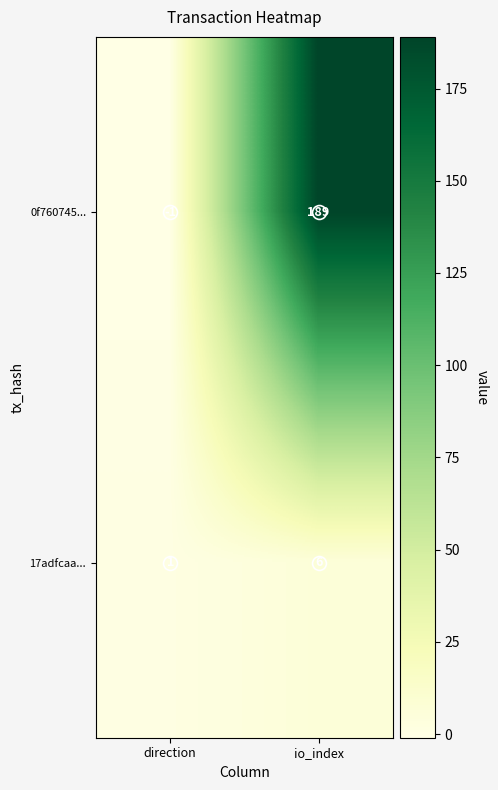

The value of 0f760745... at io_index is 45. True or false?

False